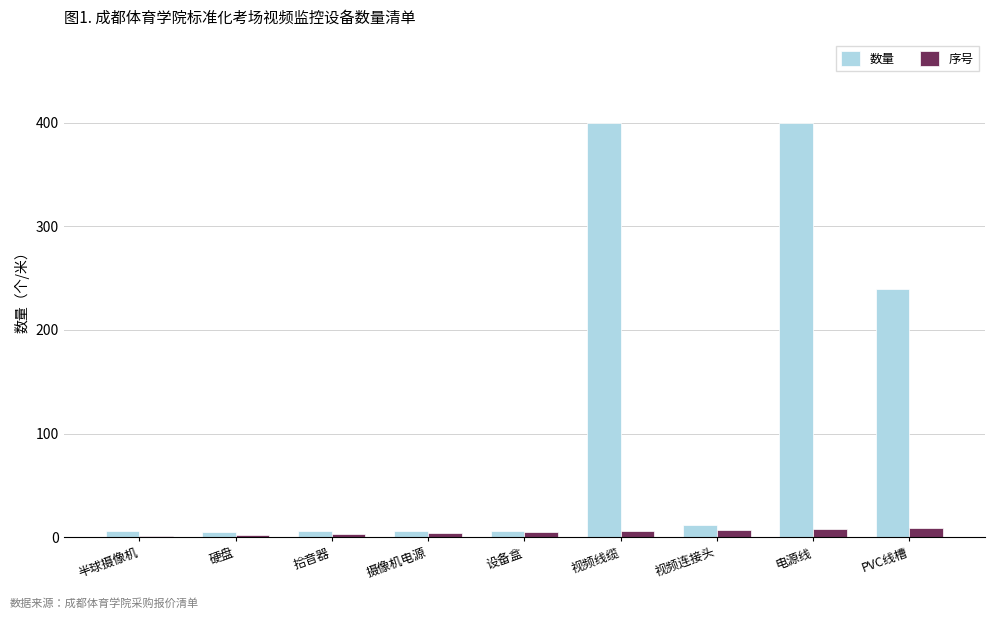

What is the sum of all 数量 values?

1081